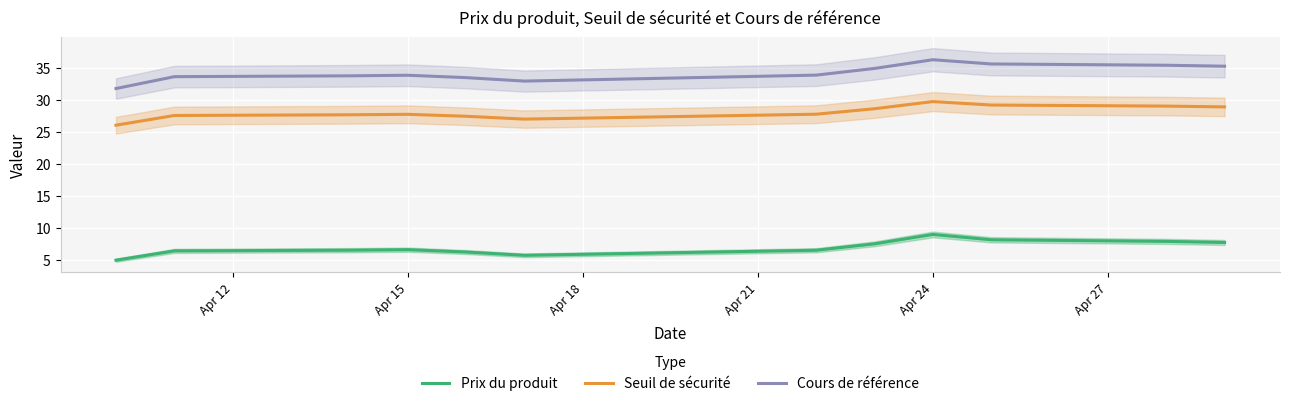

What is the highest value of the Prix du produit series?

9.0